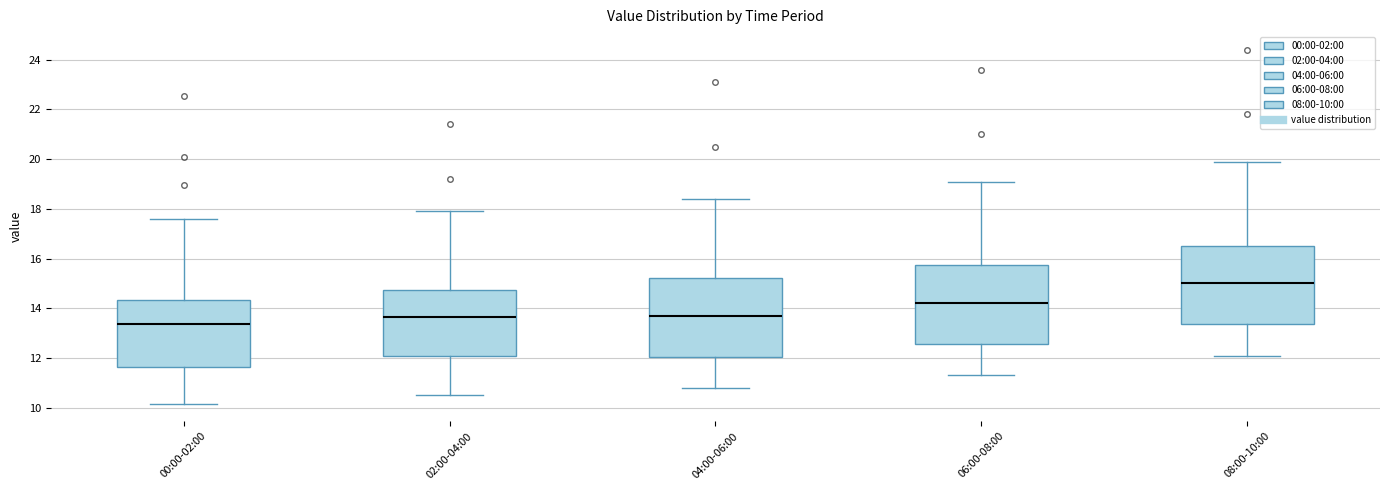

Which box has the lowest median line?

00:00-02:00